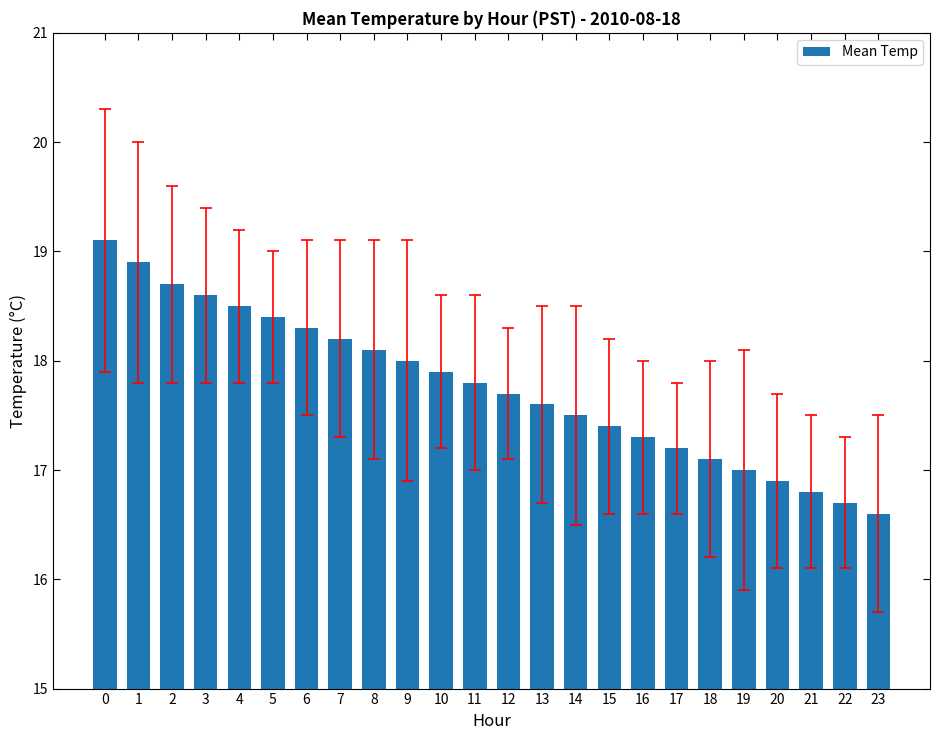

Where is the data nearest to the value 17?

19